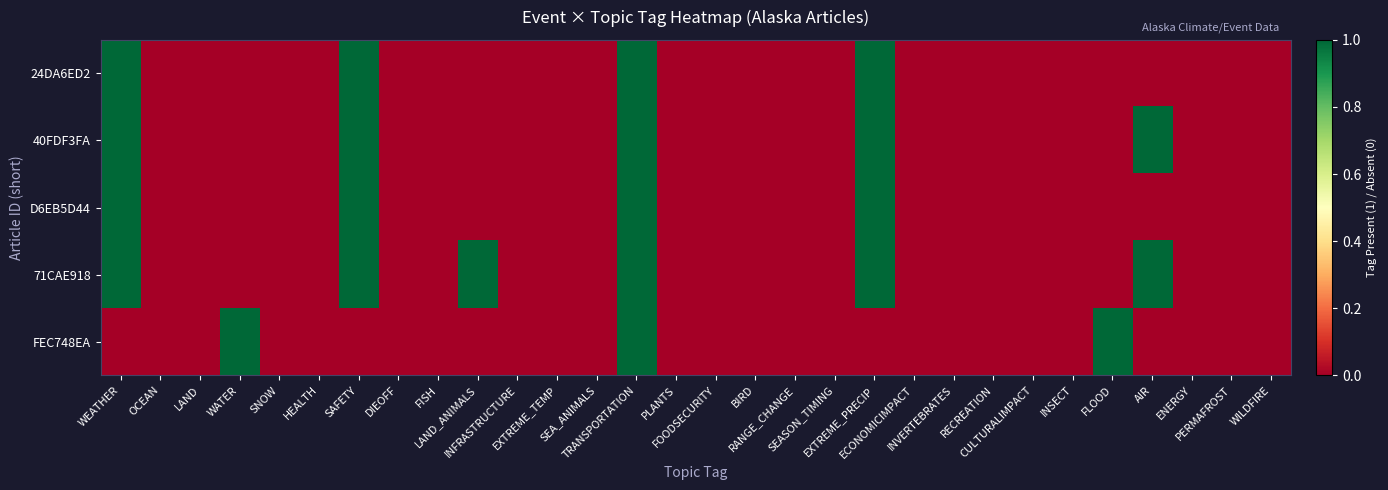

Reading left to right, transcribe all the data shown in this chart.

24DA6ED2: WEATHER=1	OCEAN=0	LAND=0	WATER=0	SNOW=0	HEALTH=0	SAFETY=1	DIEOFF=0	FISH=0	LAND_ANIMALS=0	INFRASTRUCTURE=0	EXTREME_TEMP=0	SEA_ANIMALS=0	TRANSPORTATION=1	PLANTS=0	FOODSECURITY=0	BIRD=0	RANGE_CHANGE=0	SEASON_TIMING=0	EXTREME_PRECIP=1	ECONOMICIMPACT=0	INVERTEBRATES=0	RECREATION=0	CULTURALIMPACT=0	INSECT=0	FLOOD=0	AIR=0	ENERGY=0	PERMAFROST=0	WILDFIRE=0
40FDF3FA: WEATHER=1	OCEAN=0	LAND=0	WATER=0	SNOW=0	HEALTH=0	SAFETY=1	DIEOFF=0	FISH=0	LAND_ANIMALS=0	INFRASTRUCTURE=0	EXTREME_TEMP=0	SEA_ANIMALS=0	TRANSPORTATION=1	PLANTS=0	FOODSECURITY=0	BIRD=0	RANGE_CHANGE=0	SEASON_TIMING=0	EXTREME_PRECIP=1	ECONOMICIMPACT=0	INVERTEBRATES=0	RECREATION=0	CULTURALIMPACT=0	INSECT=0	FLOOD=0	AIR=1	ENERGY=0	PERMAFROST=0	WILDFIRE=0
D6EB5D44: WEATHER=1	OCEAN=0	LAND=0	WATER=0	SNOW=0	HEALTH=0	SAFETY=1	DIEOFF=0	FISH=0	LAND_ANIMALS=0	INFRASTRUCTURE=0	EXTREME_TEMP=0	SEA_ANIMALS=0	TRANSPORTATION=1	PLANTS=0	FOODSECURITY=0	BIRD=0	RANGE_CHANGE=0	SEASON_TIMING=0	EXTREME_PRECIP=1	ECONOMICIMPACT=0	INVERTEBRATES=0	RECREATION=0	CULTURALIMPACT=0	INSECT=0	FLOOD=0	AIR=0	ENERGY=0	PERMAFROST=0	WILDFIRE=0
71CAE918: WEATHER=1	OCEAN=0	LAND=0	WATER=0	SNOW=0	HEALTH=0	SAFETY=1	DIEOFF=0	FISH=0	LAND_ANIMALS=1	INFRASTRUCTURE=0	EXTREME_TEMP=0	SEA_ANIMALS=0	TRANSPORTATION=1	PLANTS=0	FOODSECURITY=0	BIRD=0	RANGE_CHANGE=0	SEASON_TIMING=0	EXTREME_PRECIP=1	ECONOMICIMPACT=0	INVERTEBRATES=0	RECREATION=0	CULTURALIMPACT=0	INSECT=0	FLOOD=0	AIR=1	ENERGY=0	PERMAFROST=0	WILDFIRE=0
FEC748EA: WEATHER=0	OCEAN=0	LAND=0	WATER=1	SNOW=0	HEALTH=0	SAFETY=0	DIEOFF=0	FISH=0	LAND_ANIMALS=0	INFRASTRUCTURE=0	EXTREME_TEMP=0	SEA_ANIMALS=0	TRANSPORTATION=1	PLANTS=0	FOODSECURITY=0	BIRD=0	RANGE_CHANGE=0	SEASON_TIMING=0	EXTREME_PRECIP=0	ECONOMICIMPACT=0	INVERTEBRATES=0	RECREATION=0	CULTURALIMPACT=0	INSECT=0	FLOOD=1	AIR=0	ENERGY=0	PERMAFROST=0	WILDFIRE=0